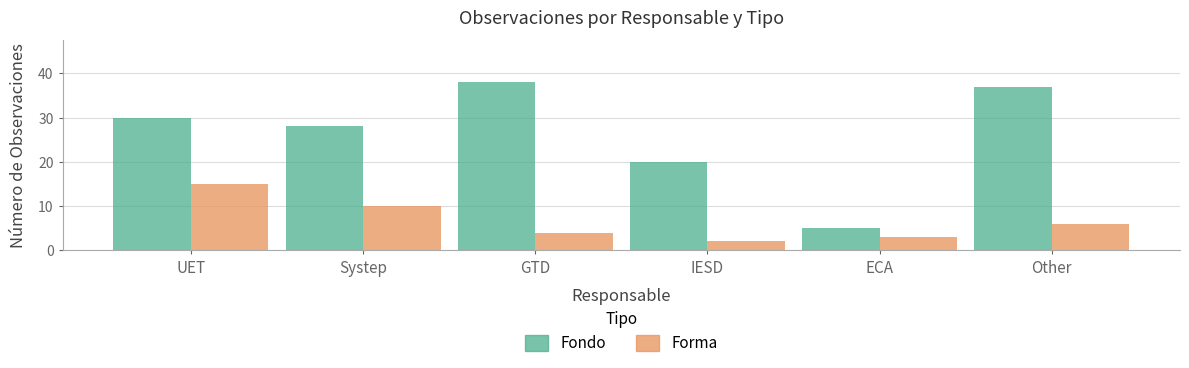

The Forma series shows 2 at GTD. True or false?

False